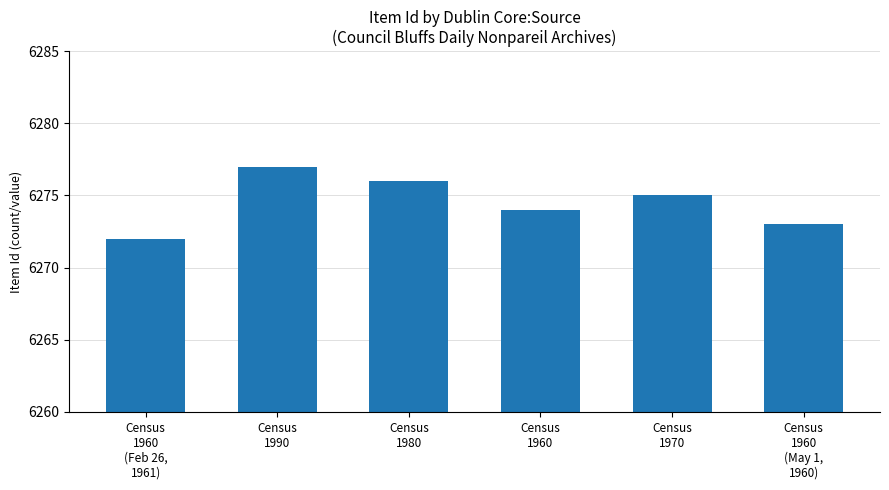

What is the greatest value displayed?

6277